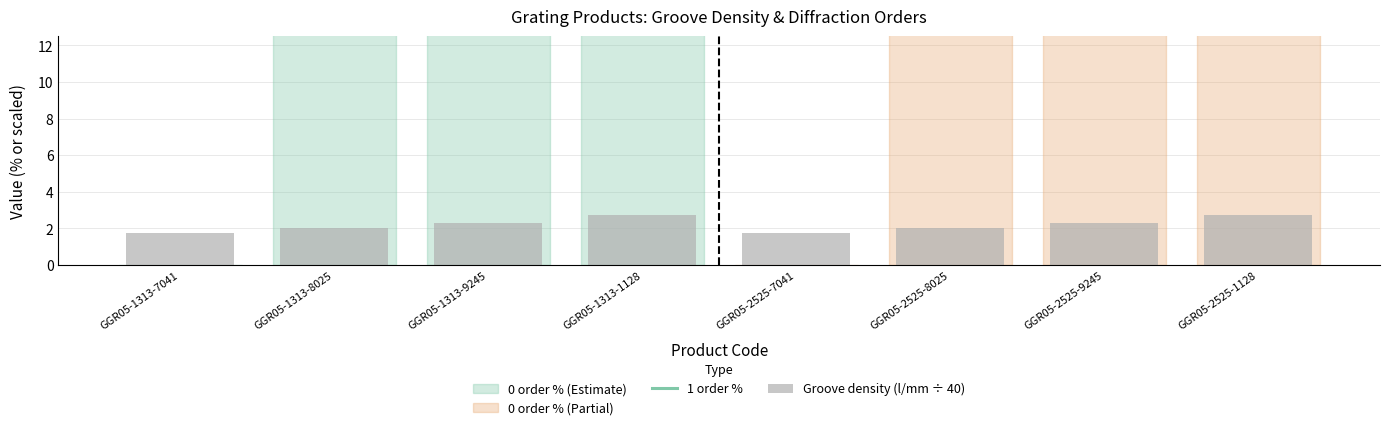

Does the chart contain stacked bars?

No